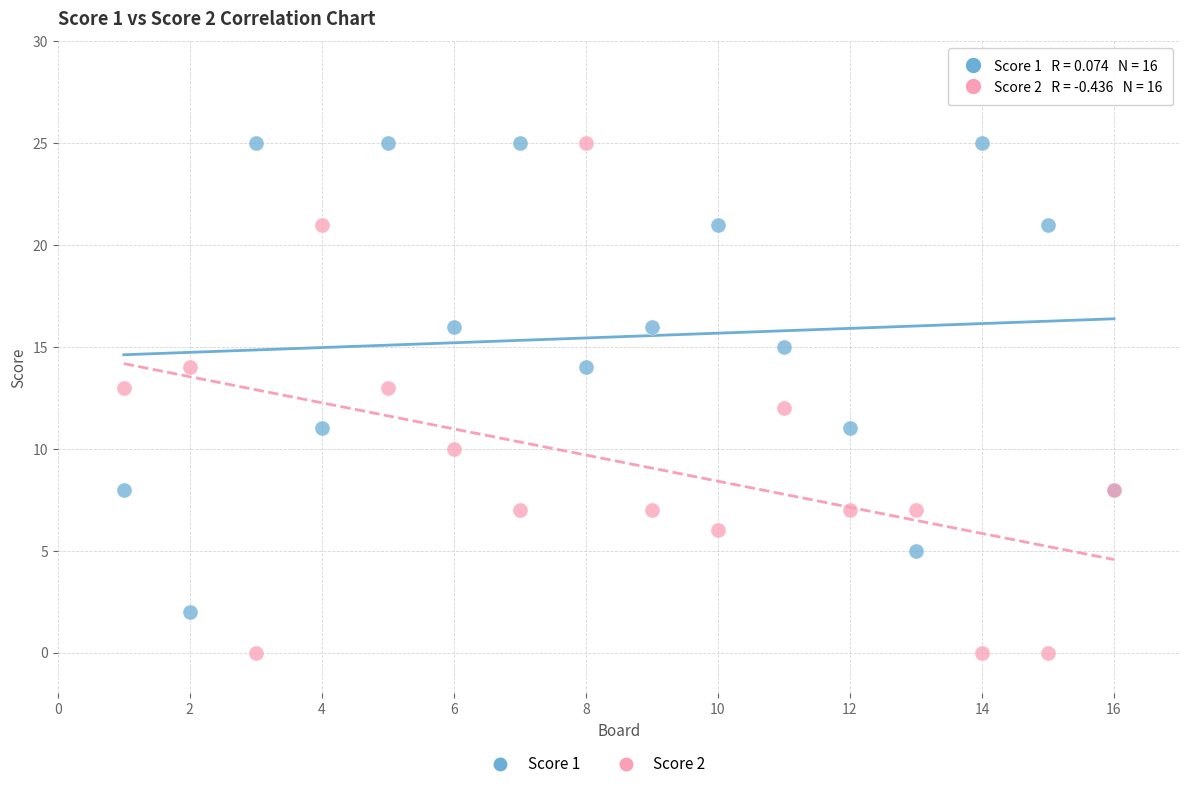

What is the X range (max minus min) for the scatter plot?

15